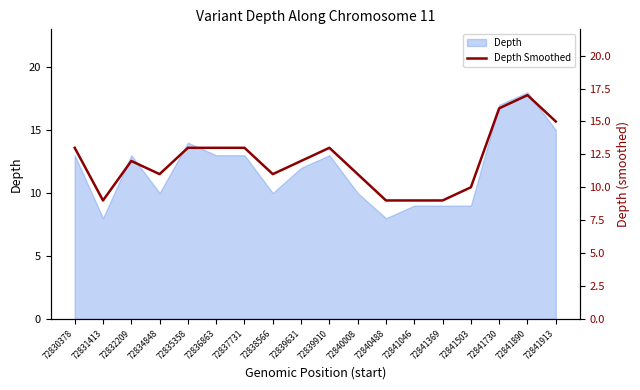

True or false: the data shows 7 at 72839910.

False